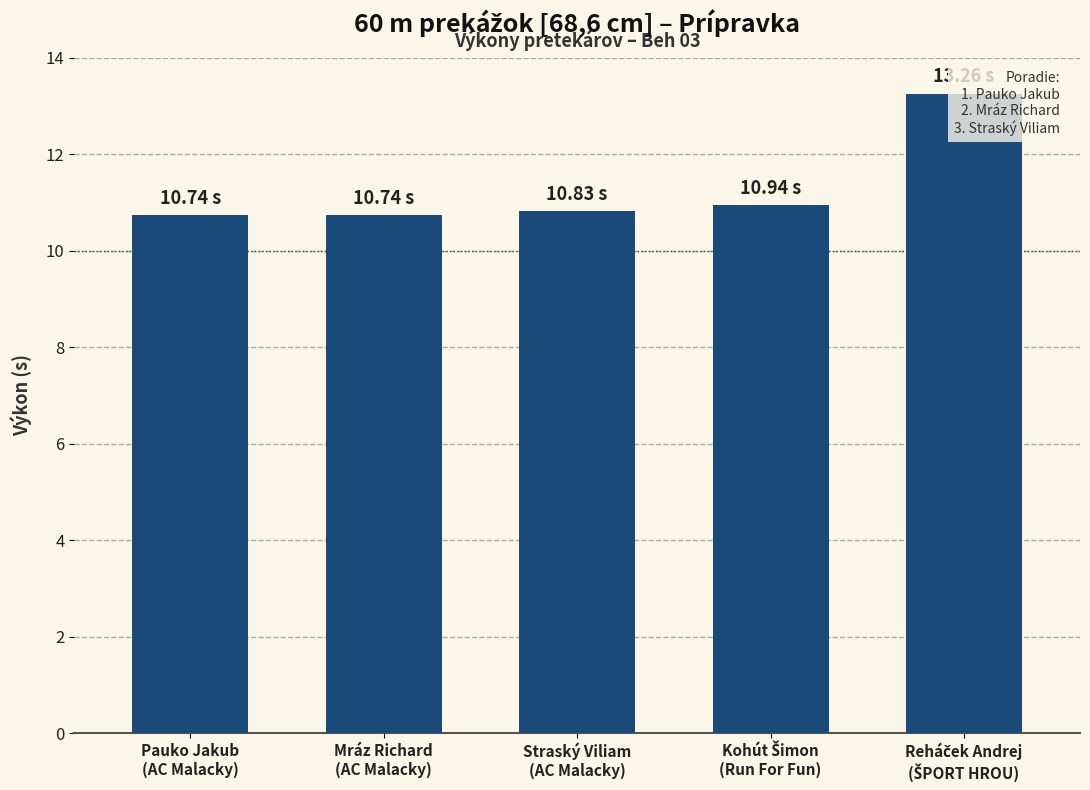

Are the bars horizontal?

No